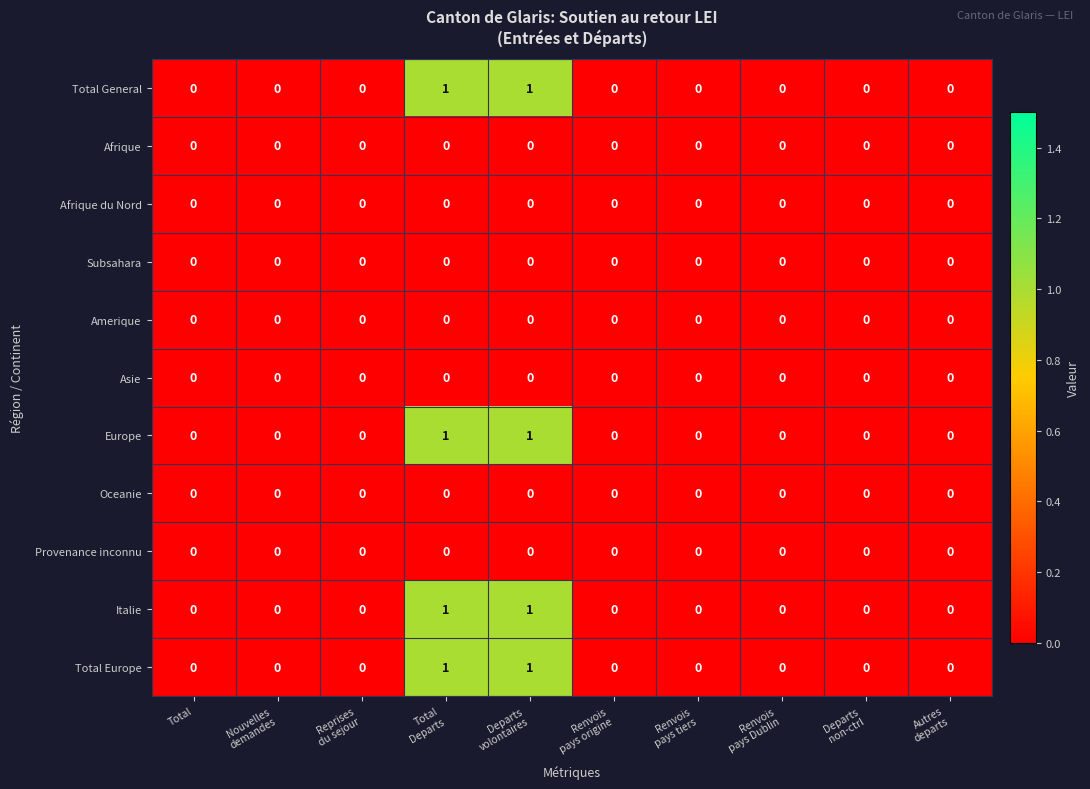

The value of Total Europe at Total is -1. True or false?

False